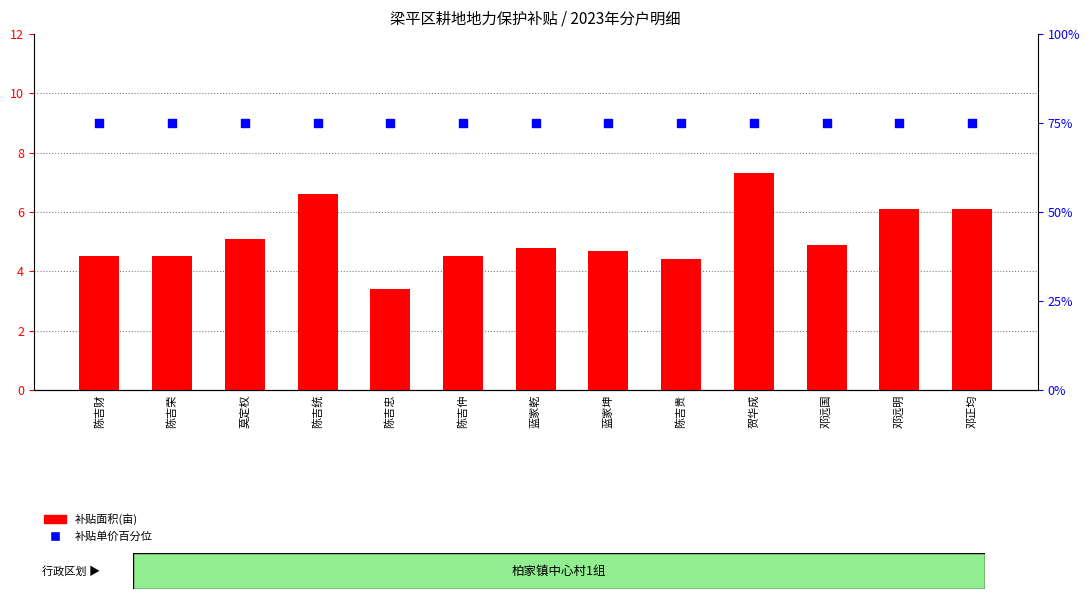

What is the total value across all series at 陈吉荣?

79.5